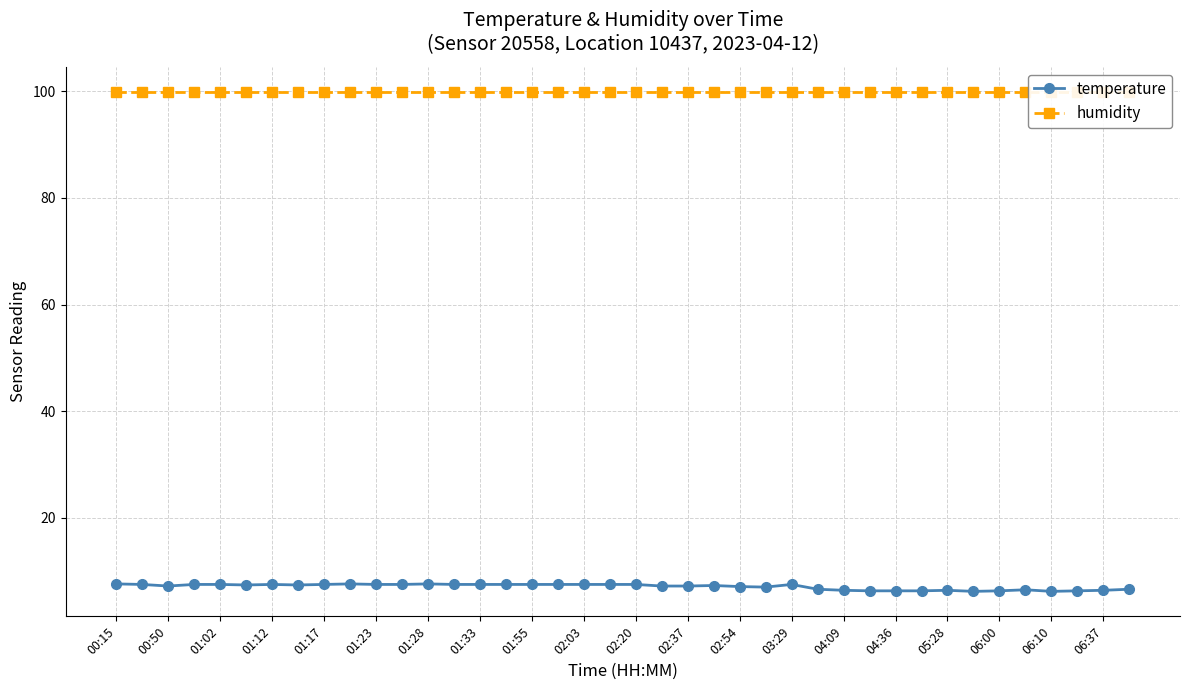

What is the highest value of the temperature series?

7.6